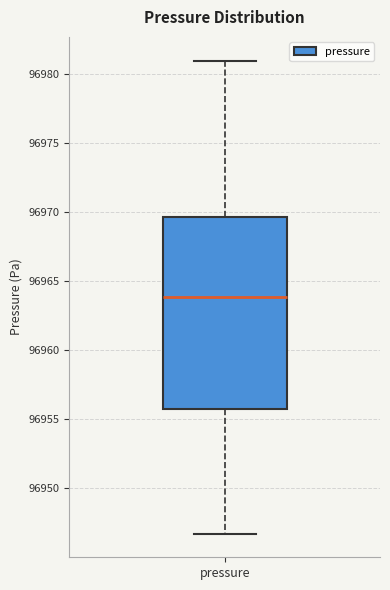

Where does the lower whisker of the box for pressure end on the y-axis? The values are not printed on the chart, so give them approximately, as read against the axis.

96946.5